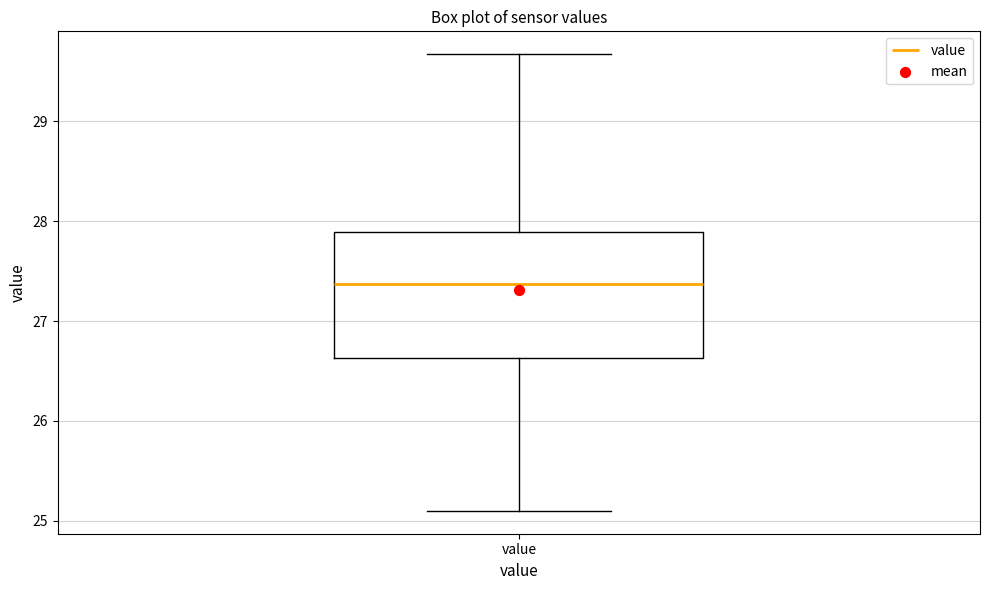

Transcribe this box plot: give where the median line is, the range the box spans, and where the two whiskers end, as read against the y-axis. The values are not printed on the chart, so give them approximately, as read against the axis.

median 27.4, box 26.6 to 27.9, whiskers 25.1 to 29.7